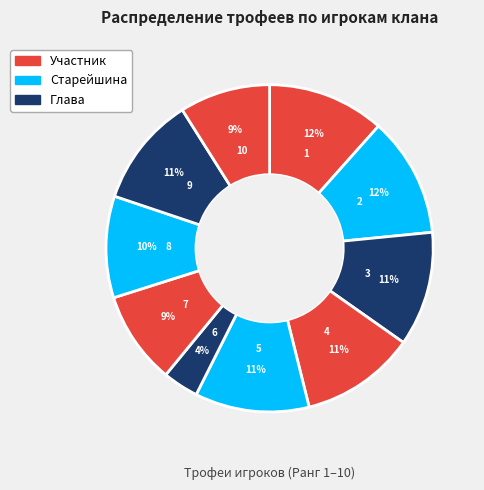

Count the number of slices in the pie.

10